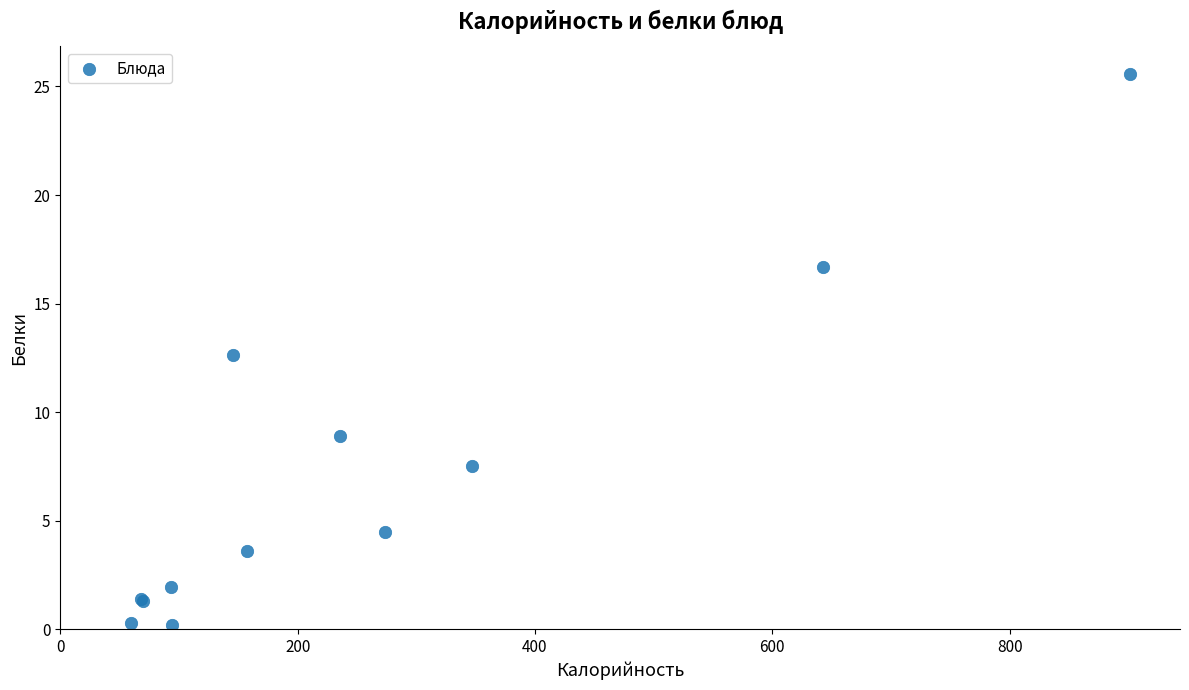

What Y value in the scatter plot is closest to 12?

12.6